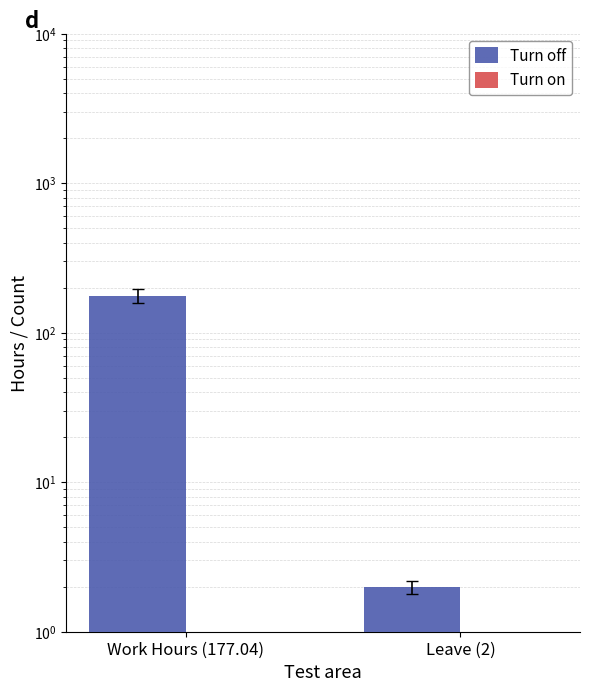

At how many categories does at least one series exceed 26?

1